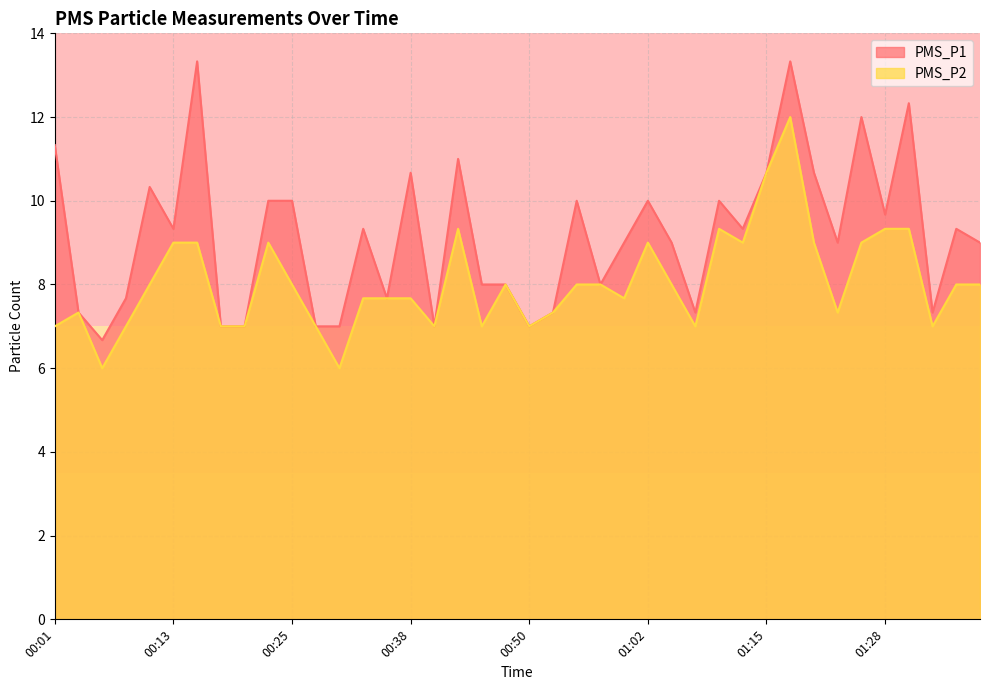

What is the greatest value displayed?

13.3